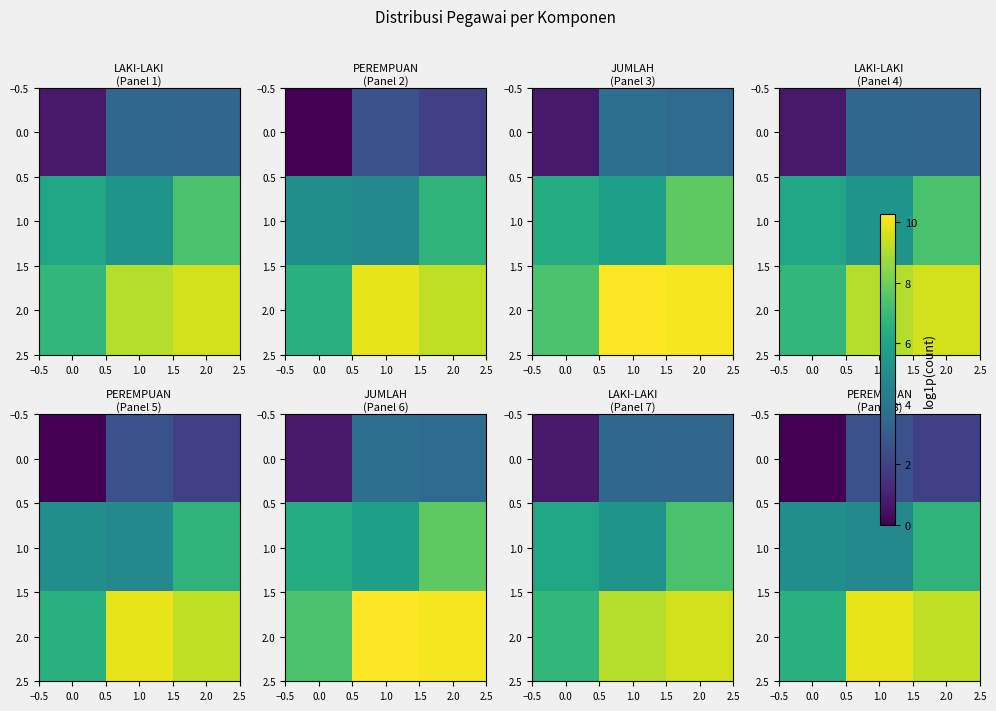

Which series has the largest range (max minus min)?

row_2